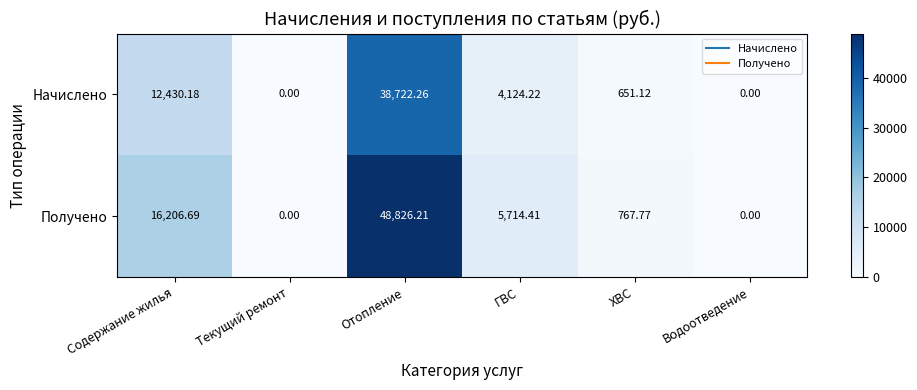

Is the value of Получено at Содержание жилья greater than the value of Начислено at Отопление?

No